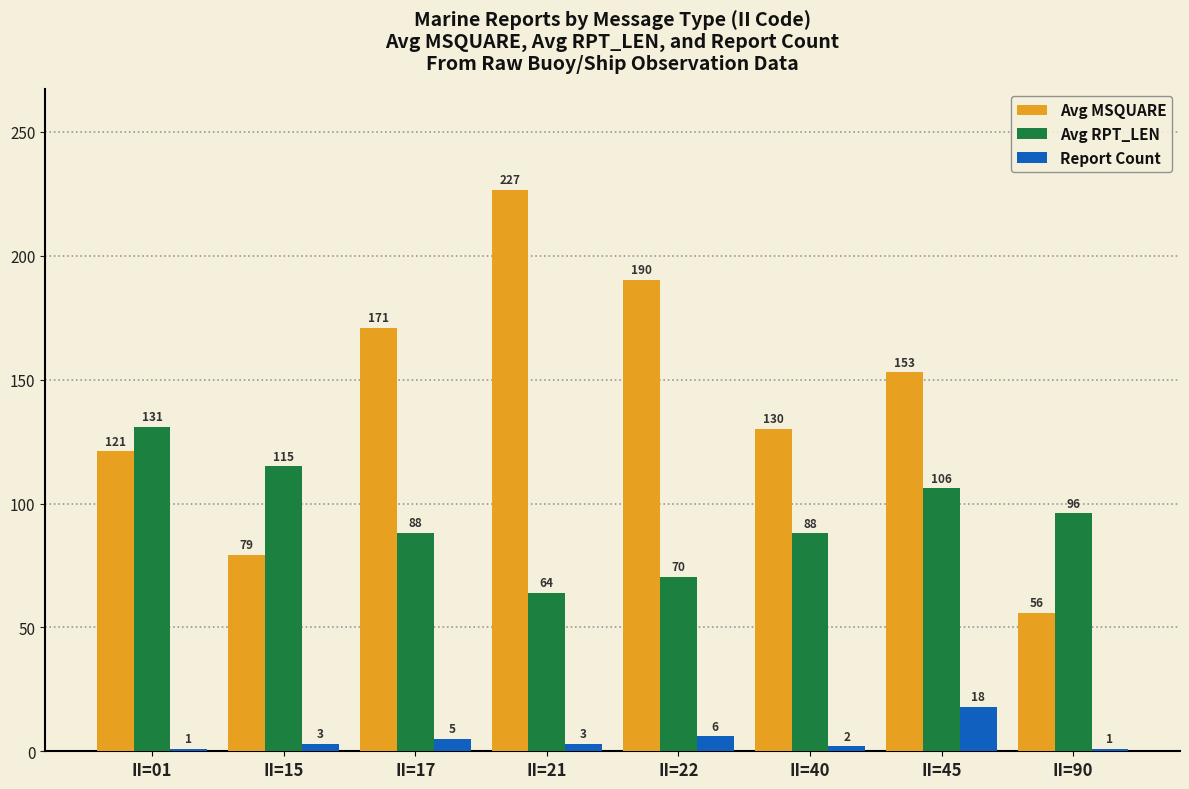

Is the value of Avg MSQUARE at II=90 greater than the value of Report Count at II=40?

Yes